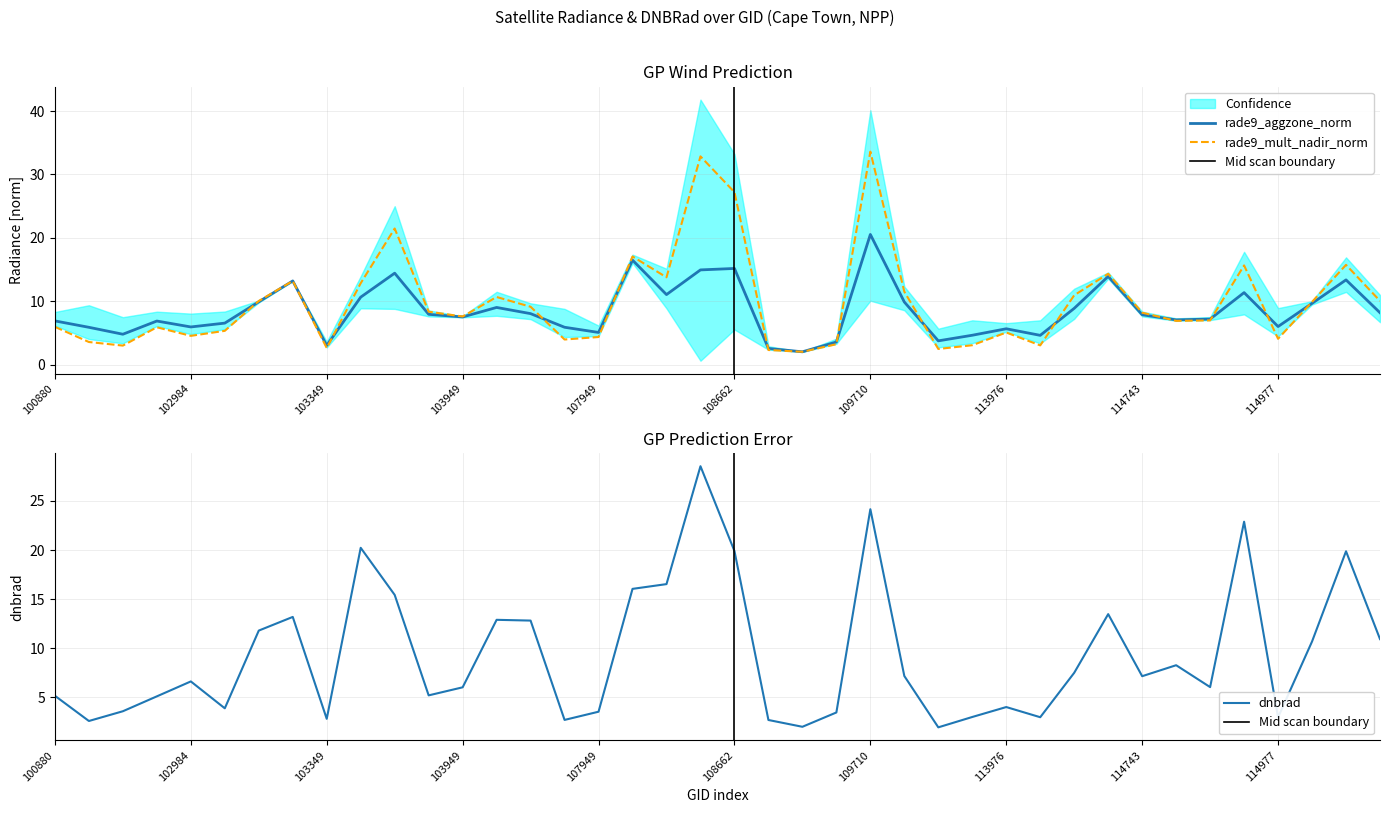

Is it true that dnbrad equals 5.1 at 108121?

False